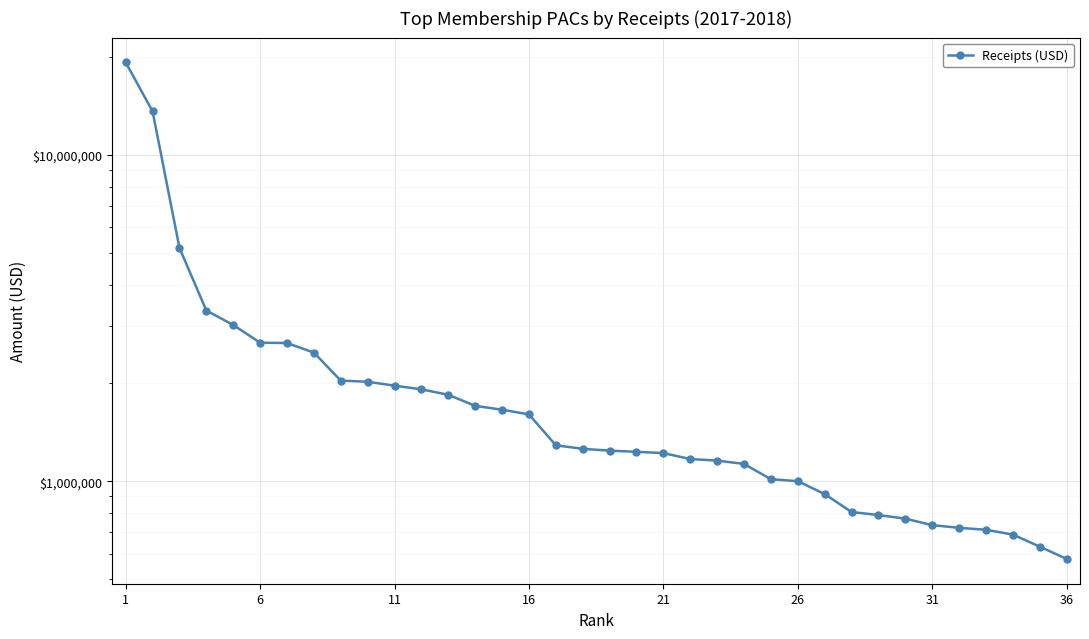

What is the greatest value displayed?

19220640.1